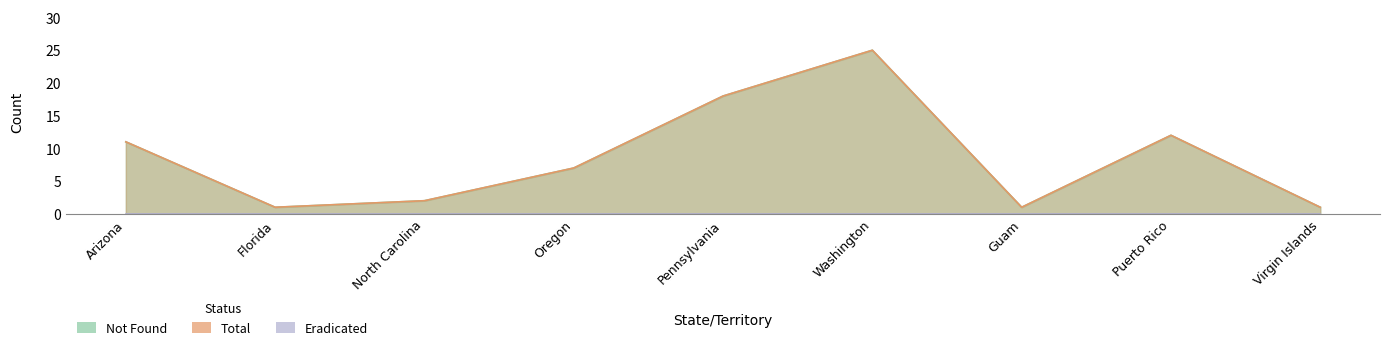

True or false: Total has a value of 12 at Washington.

False